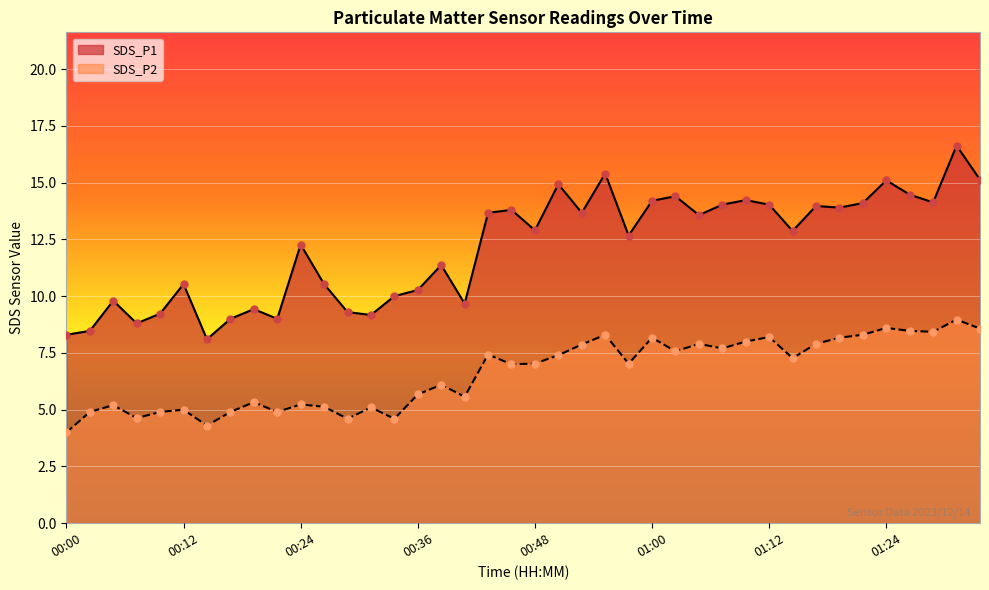

Which series reaches the minimum Y coordinate?

SDS_P2